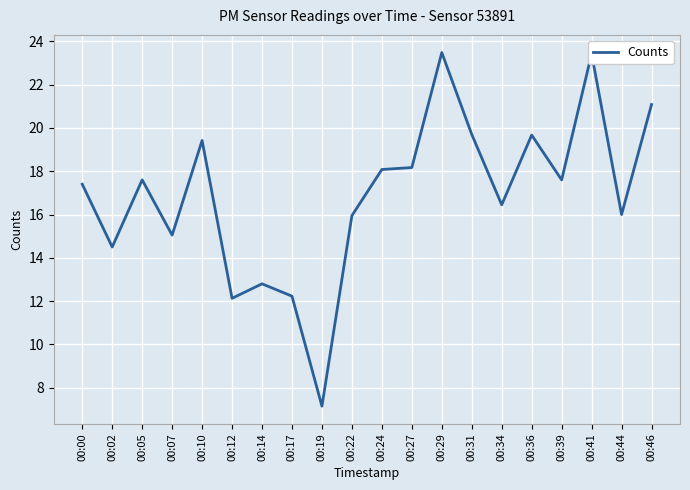

Does the chart have visible grid lines?

Yes